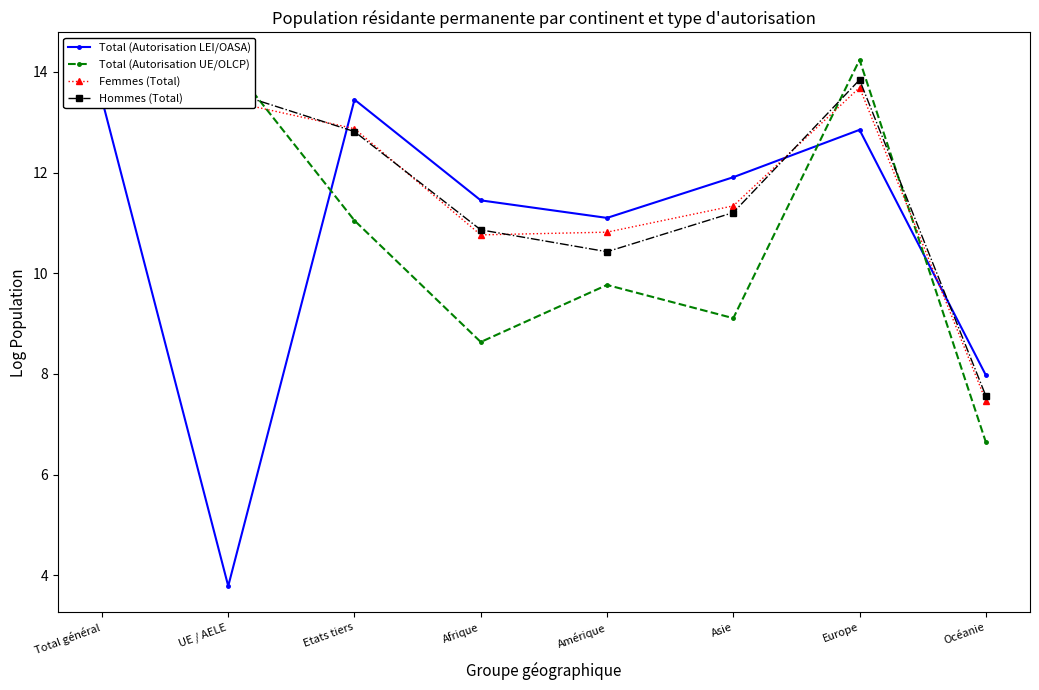

Which category has the lowest value in the Total (Autorisation LEI/OASA) series?

UE / AELE